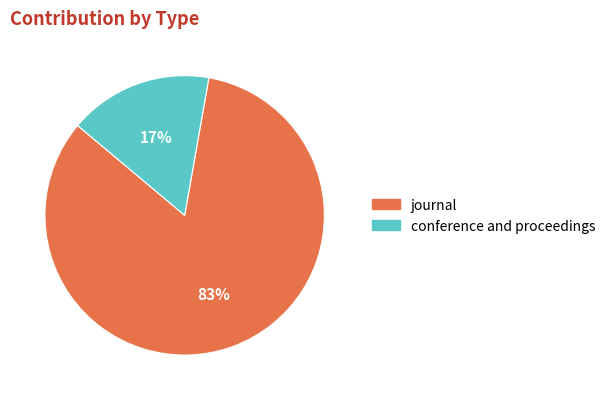

To the nearest percent, what is the combined percentage of conference and proceedings and journal?

100%